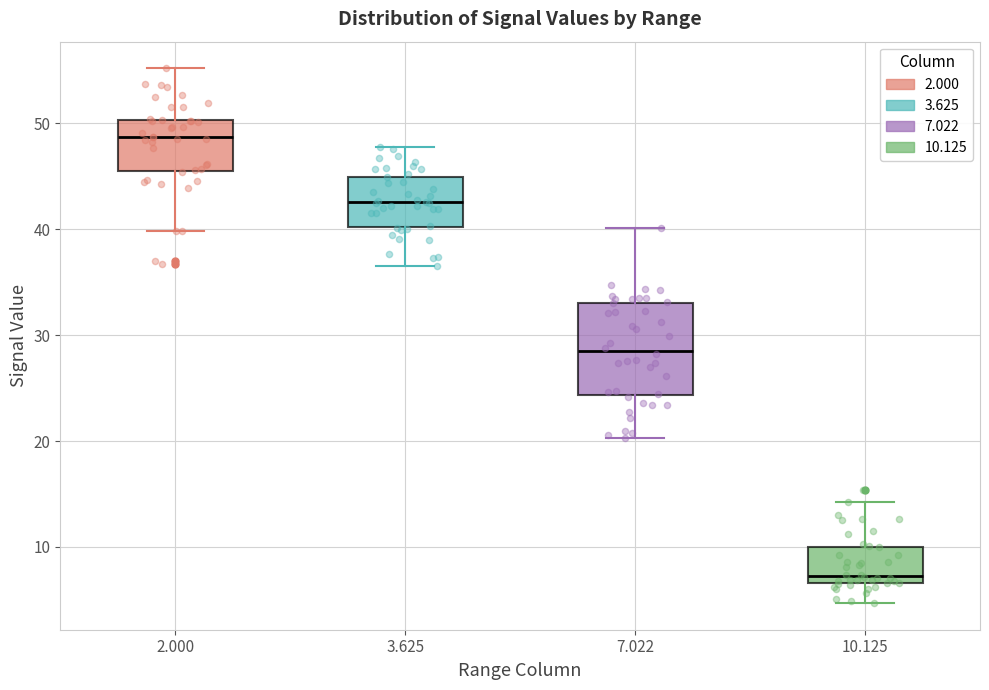

Reading left to right, transcribe this box plot: for each box, give where its median line is, the range the box spans, and where its two whiskers end, as read against the y-axis. The values are not printed on the chart, so give them approximately, as read against the axis.

2.000: median 49, box 46 to 50, whiskers 40 to 55
3.625: median 43, box 40 to 45, whiskers 37 to 48
7.022: median 29, box 24 to 33, whiskers 20 to 40
10.125: median 7 (just above the box's lower edge), box 7 to 10, whiskers 5 to 14